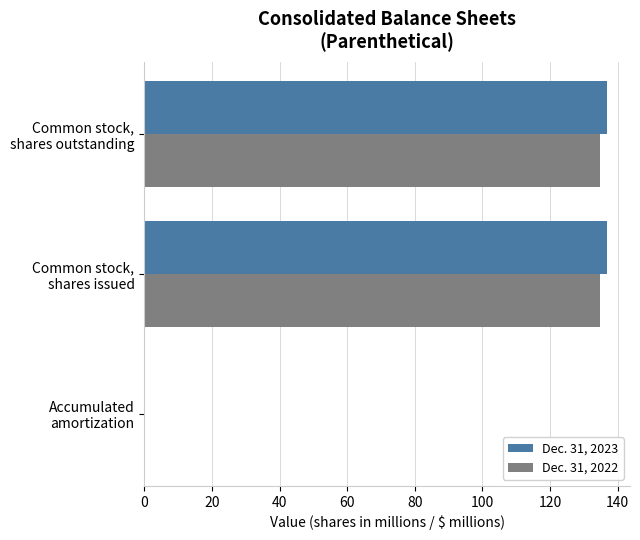

What is the maximum value shown in the chart?

136.8